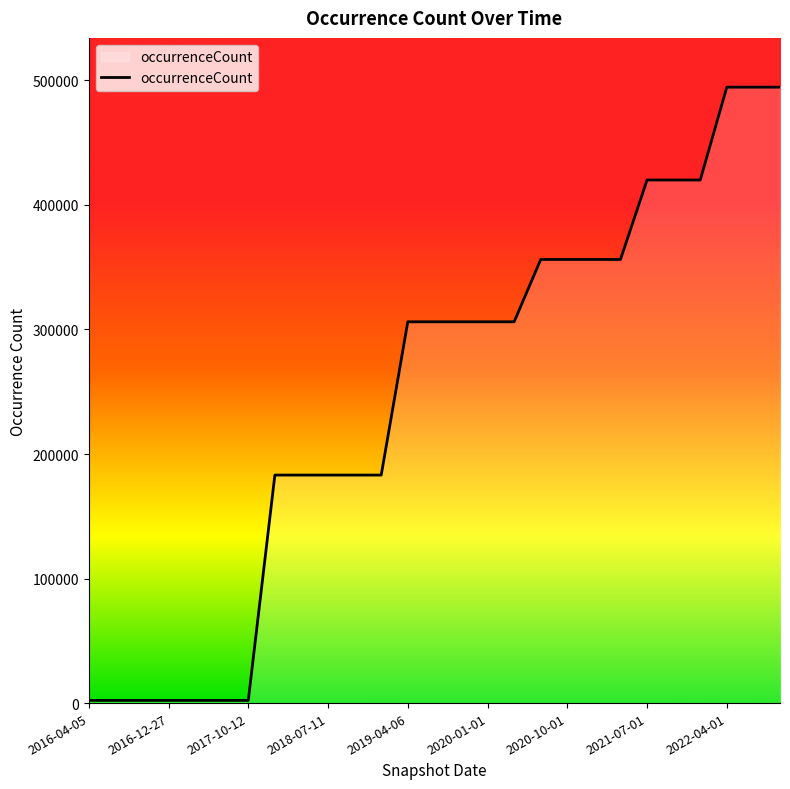

What is the difference between the maximum and minimum values?

492379